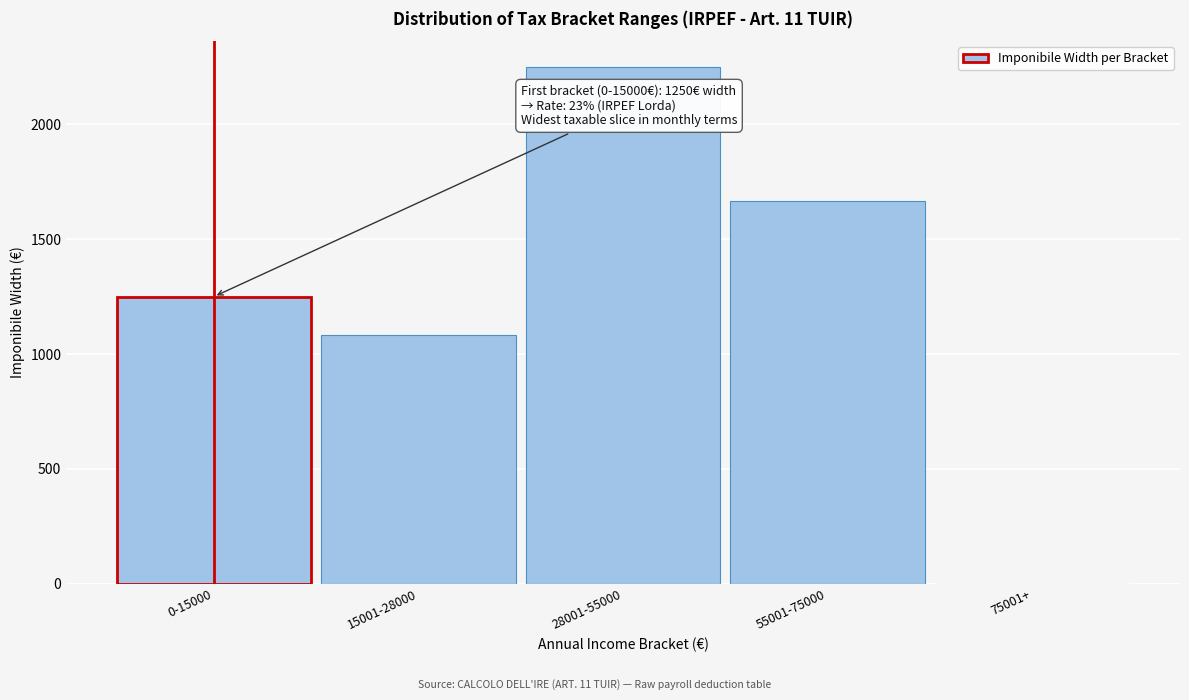

Reading left to right, transcribe all the data shown in this chart.

0-15000=1250.0	15001-28000=1083.3	28001-55000=2250.0	55001-75000=1666.7	75001+=0.0